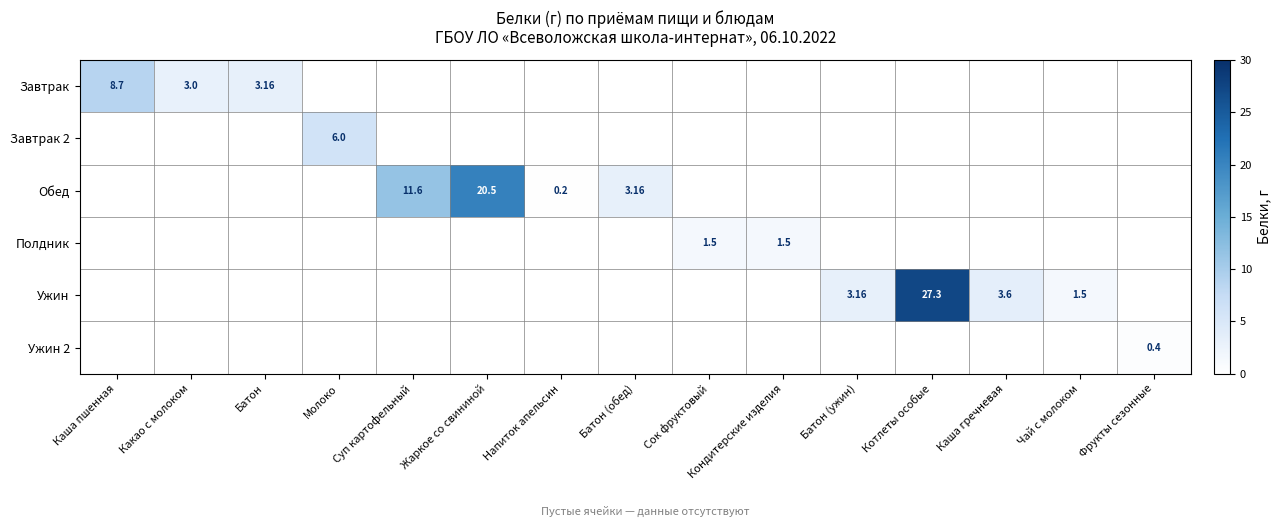

Which series has the largest range (max minus min)?

Ужин